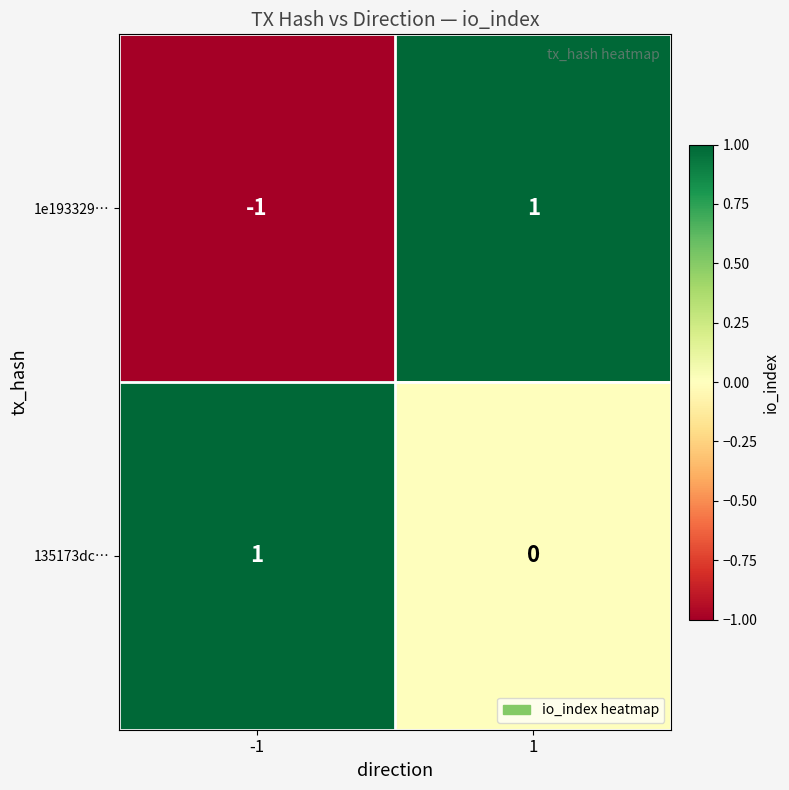

Count the number of categories in the chart.

2